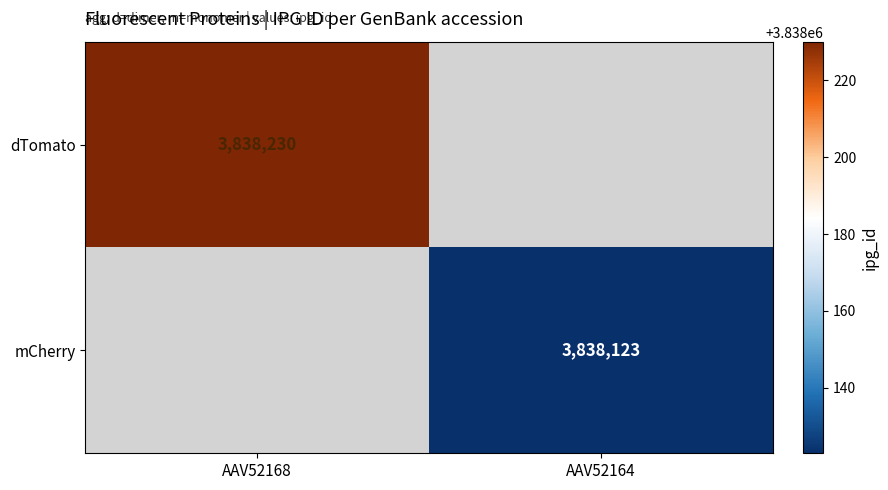

Is it true that mCherry equals 3838123 at AAV52164?

True